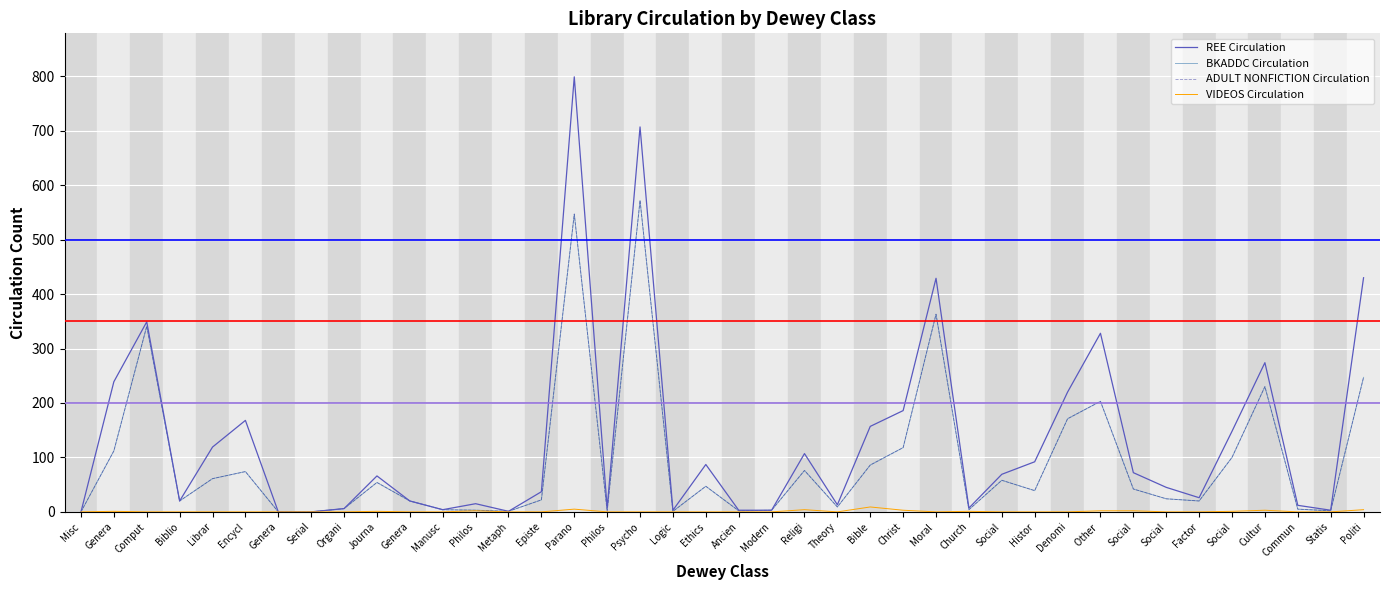

What are all the series names shown in the legend?

REE Circulation, BKADDC Circulation, ADULT NONFICTION Circulation, VIDEOS Circulation